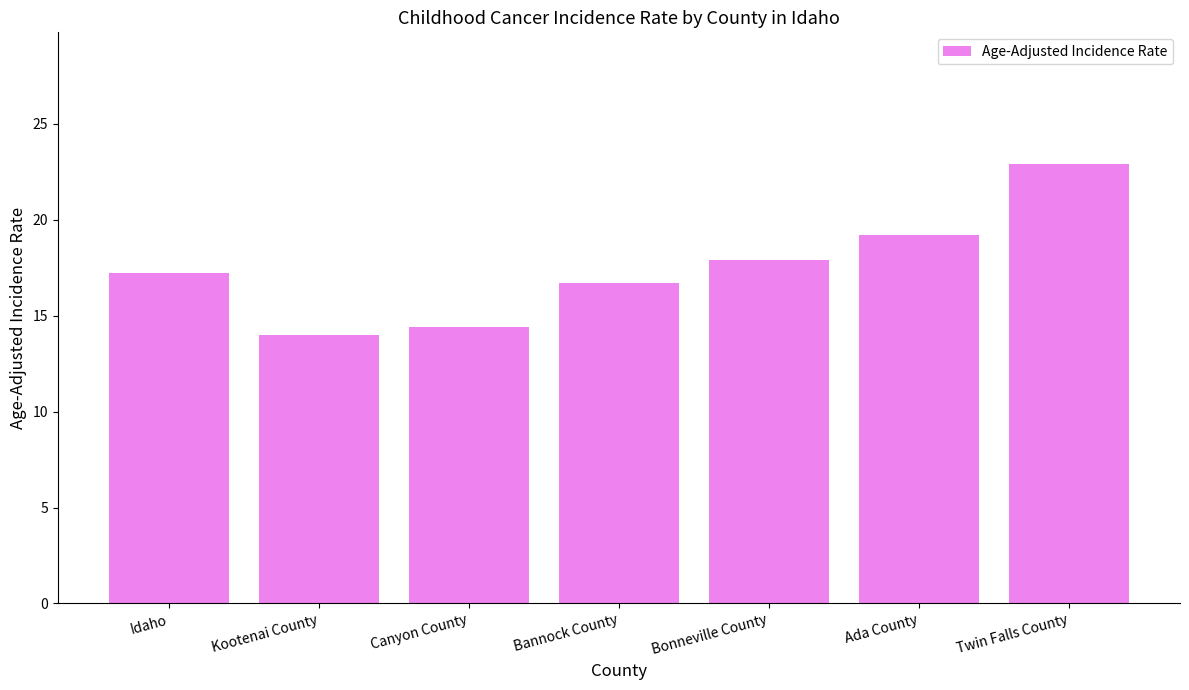

Rank the categories by value from highest to lowest.

Twin Falls County, Ada County, Bonneville County, Idaho, Bannock County, Canyon County, Kootenai County